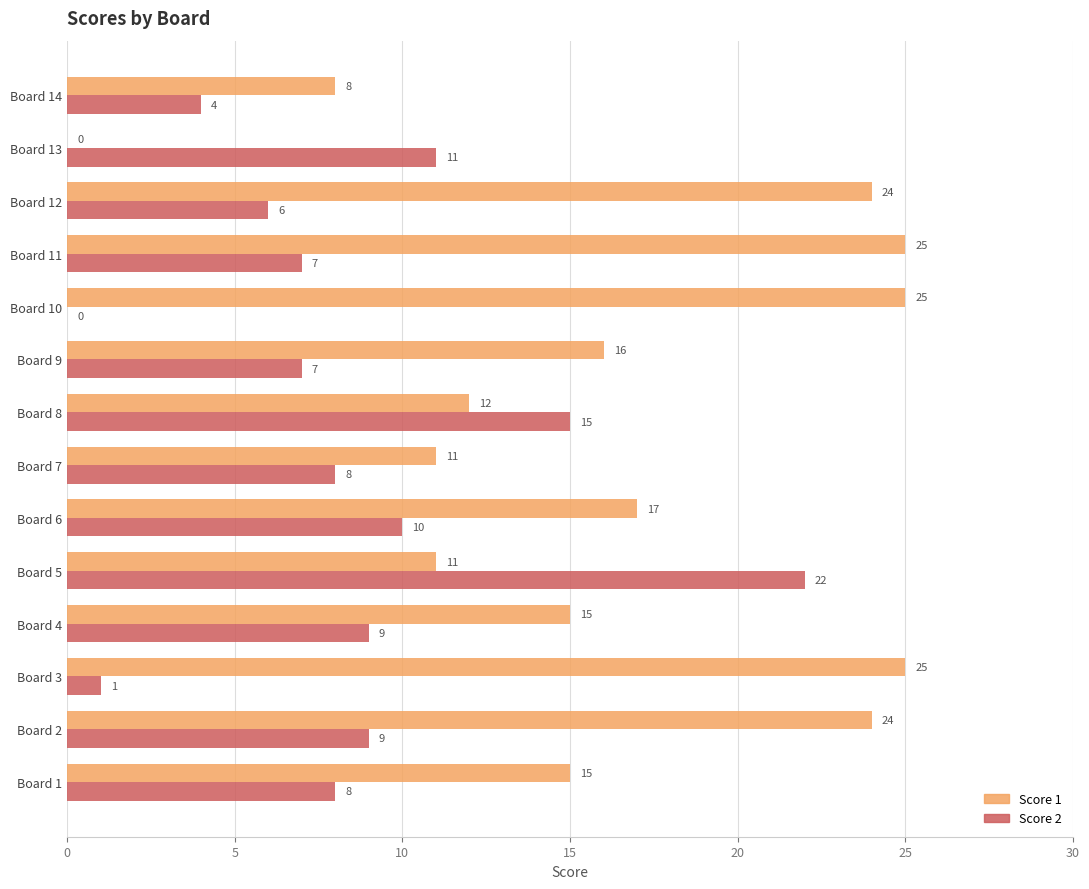

True or false: Score 1 has a value of 10 at Board 12.

False